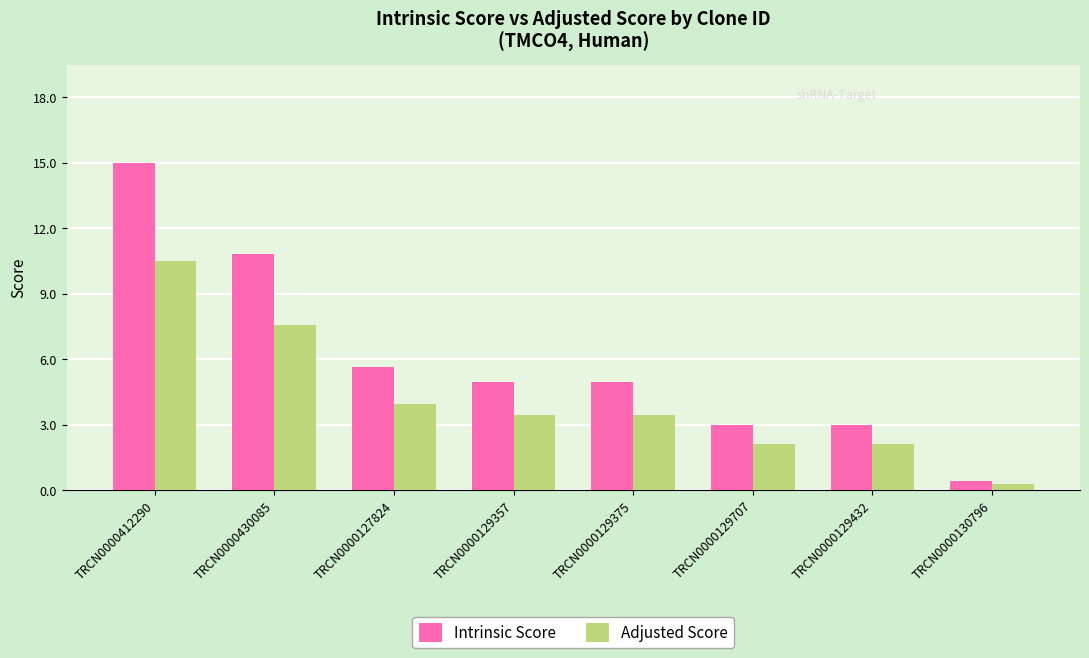

What is the highest value of the Adjusted Score series?

10.5